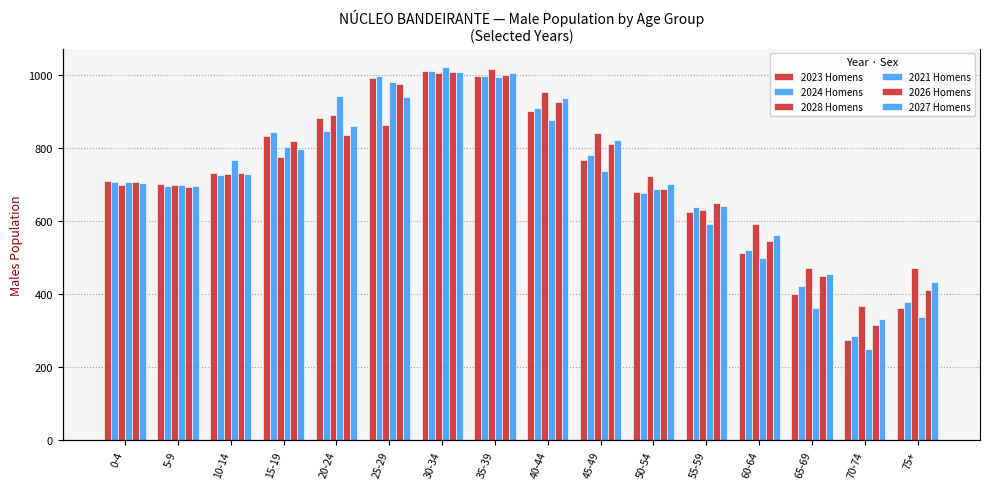

What is the average value of the 2028 Homens series?

734